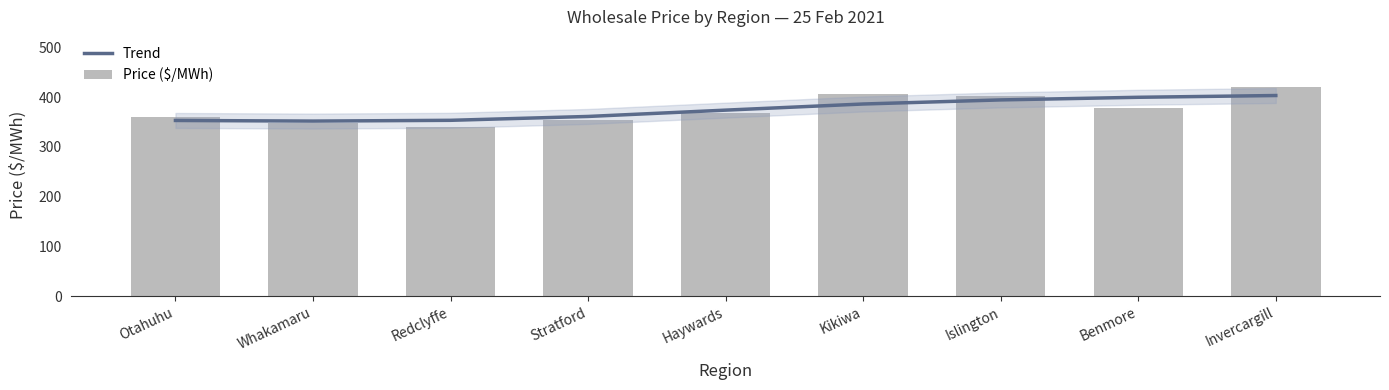

Count the number of categories in the chart.

9